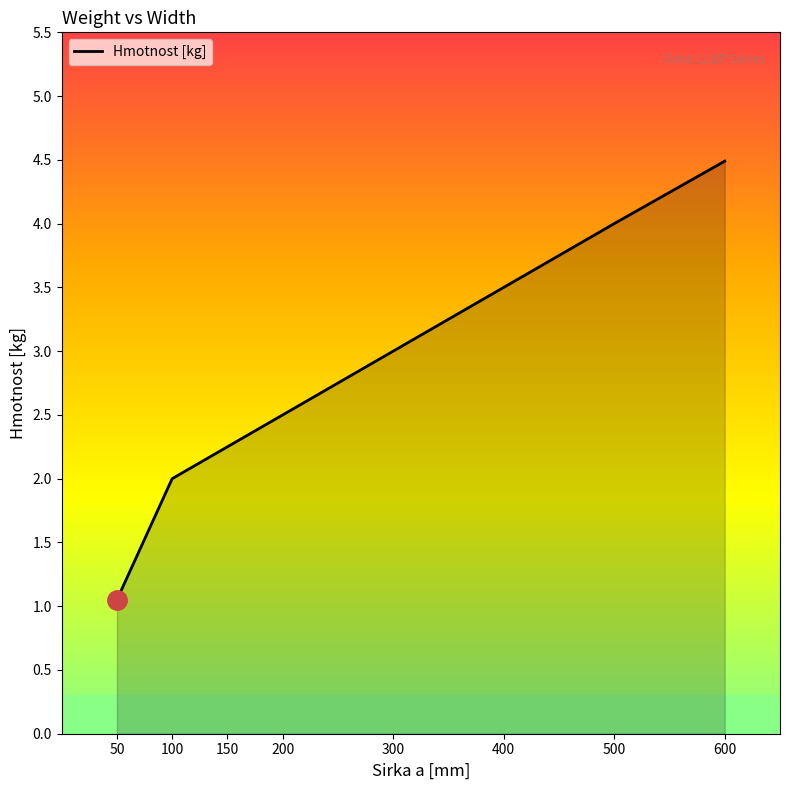

Approximately how many times larger is the value at 500 compared to 600?

0.9